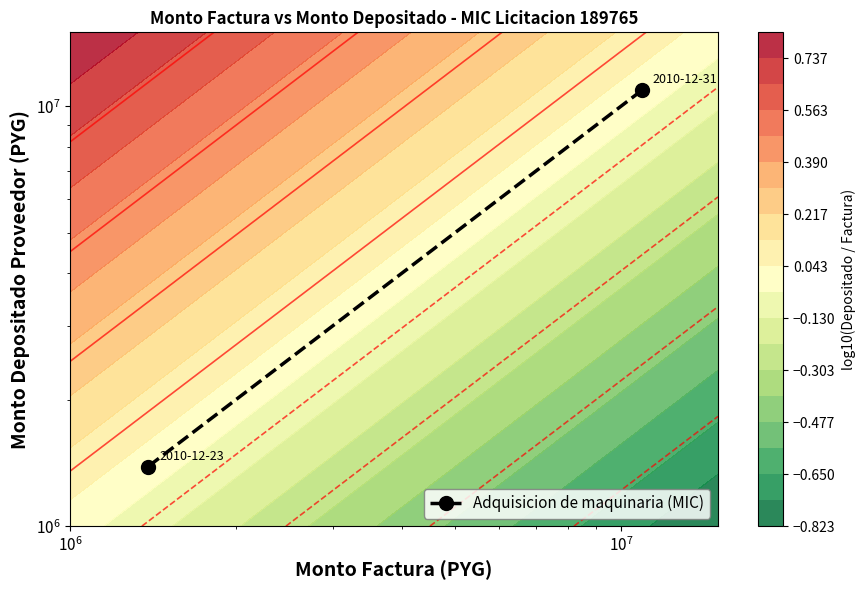

How many series are shown in this chart?

1